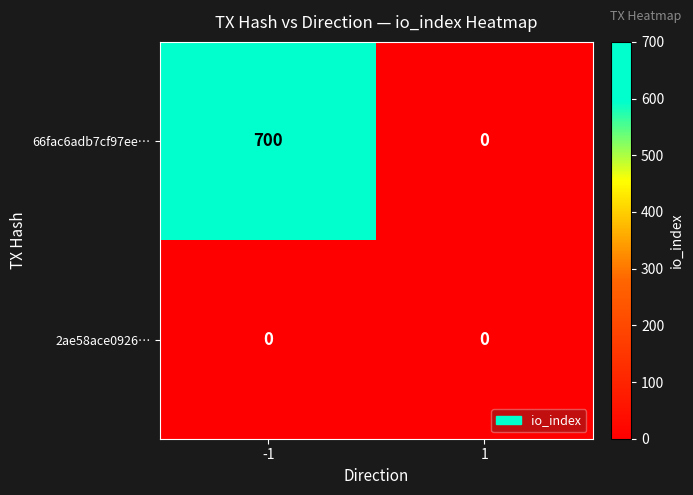

List the series in order of their peak value, highest first.

66fac6adb7cf97ee…, 2ae58ace0926…